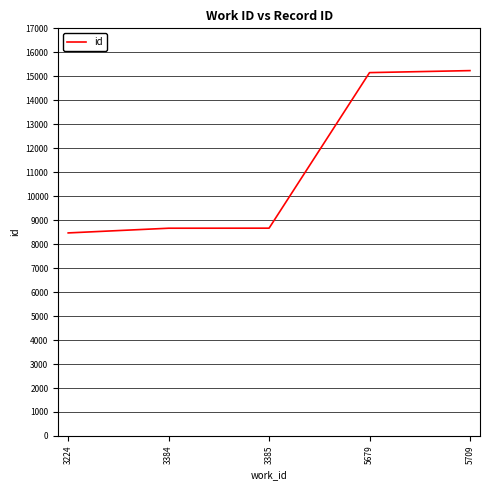

The value at 5709 is 3659. True or false?

False